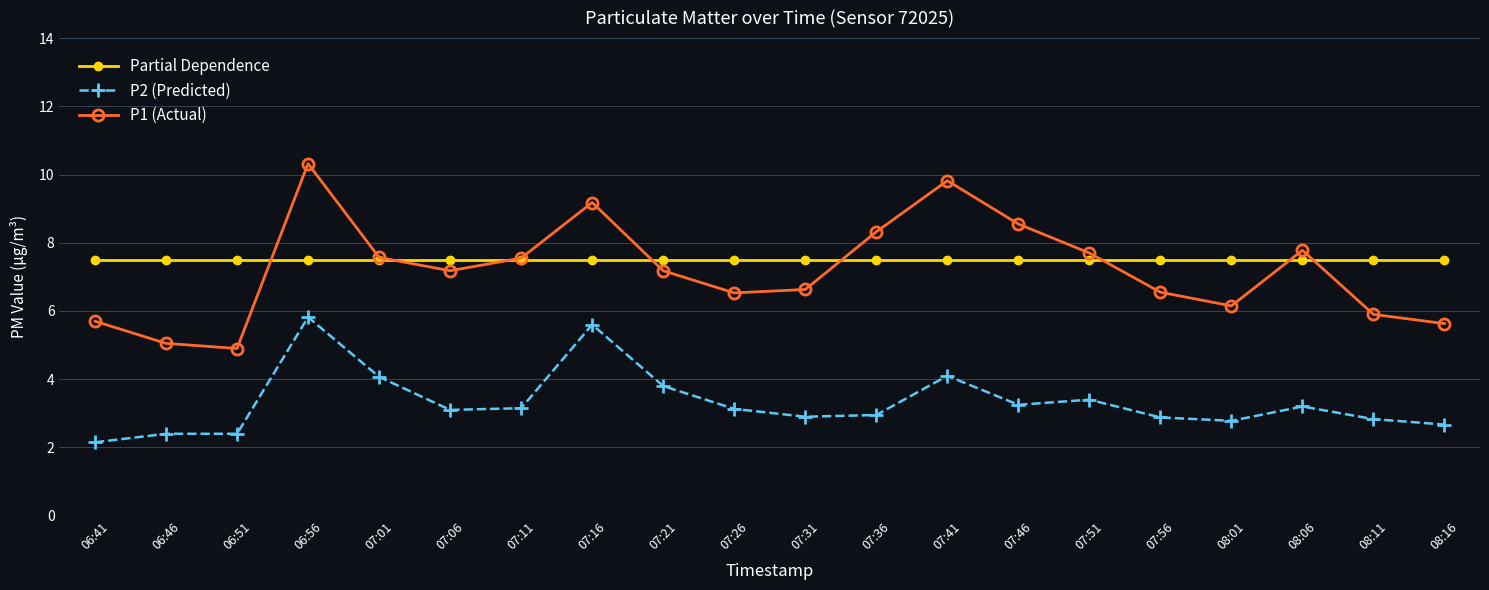

True or false: P1 (Actual) has more than 2 points higher than both neighbors.

True